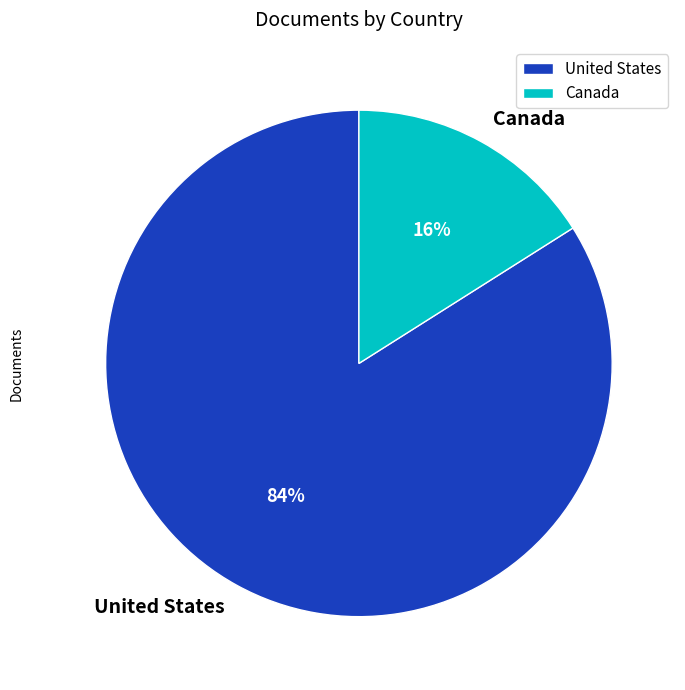

Which slice is the largest?

United States